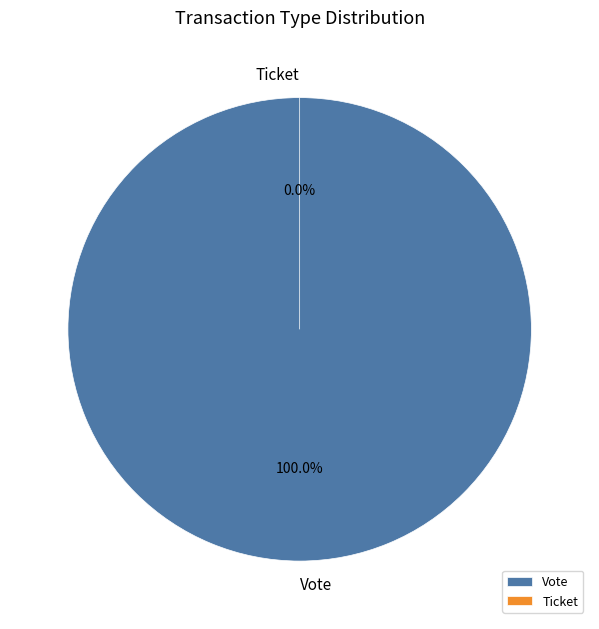

Count the number of slices in the pie.

2